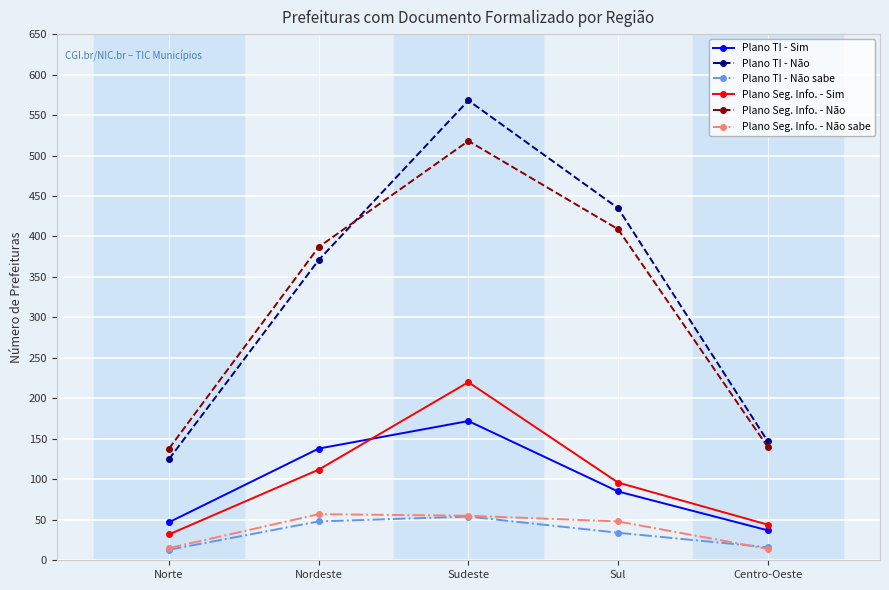

What is the average value of the Plano TI - Não sabe series?

33